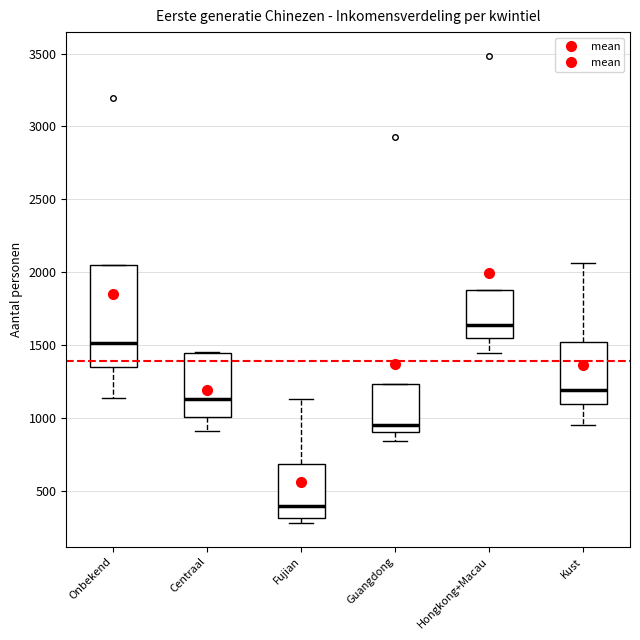

Reading left to right, read every box against the y-axis: the position of its median line, the range the box covers, and the ends of its whiskers. The values are not printed on the chart, so give them approximately, as read against the axis.

Onbekend: median 1500, box 1350 to 2050, whiskers 1150 to 2050
Centraal: median 1150, box 1000 to 1450, whiskers 900 to 1450
Fujian: median 400, box 300 to 700, whiskers 300 (just below the box's lower edge) to 1150
Guangdong: median 950, box 900 to 1250, whiskers 850 to 1250
Hongkong+Macau: median 1650, box 1550 to 1900, whiskers 1450 to 1900
Kust: median 1200, box 1100 to 1500, whiskers 950 to 2050